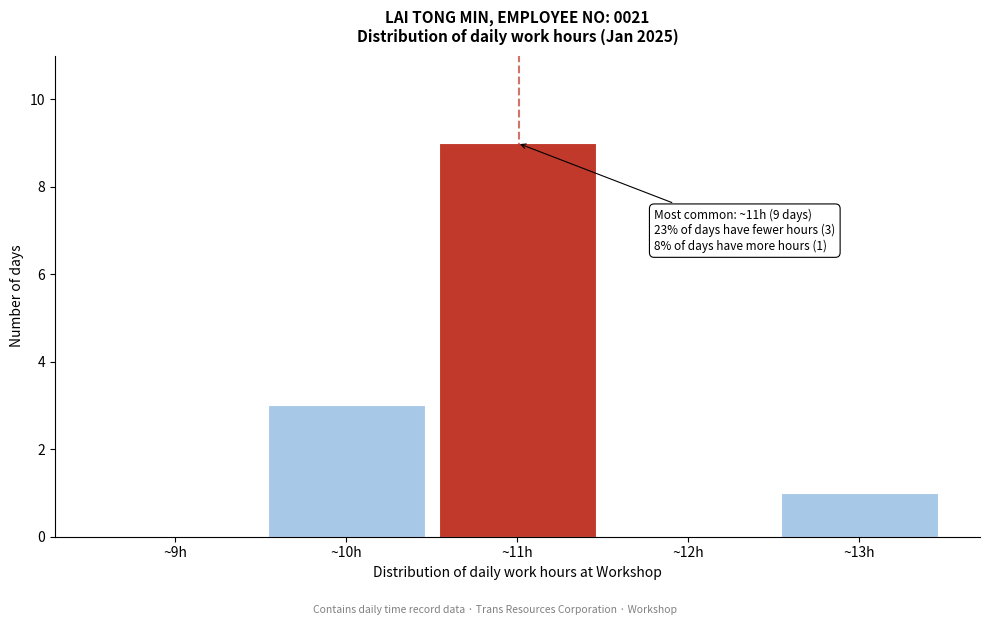

Which range on the x-axis has the tallest bar?

10.5 to 11.5